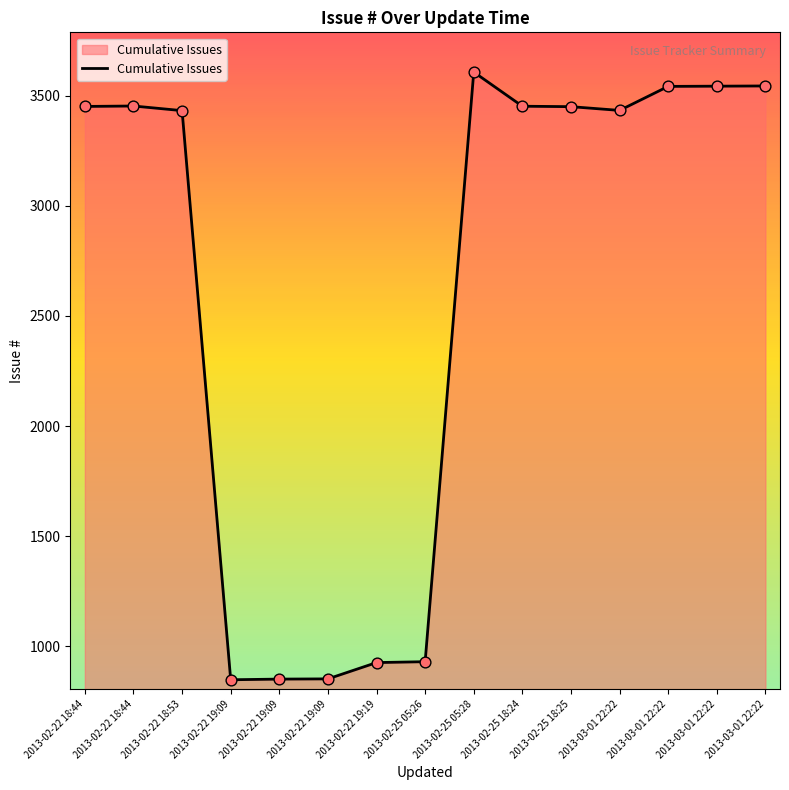

Between 2013-02-25 18:25 and 2013-03-01 22:22, which is larger?

2013-03-01 22:22